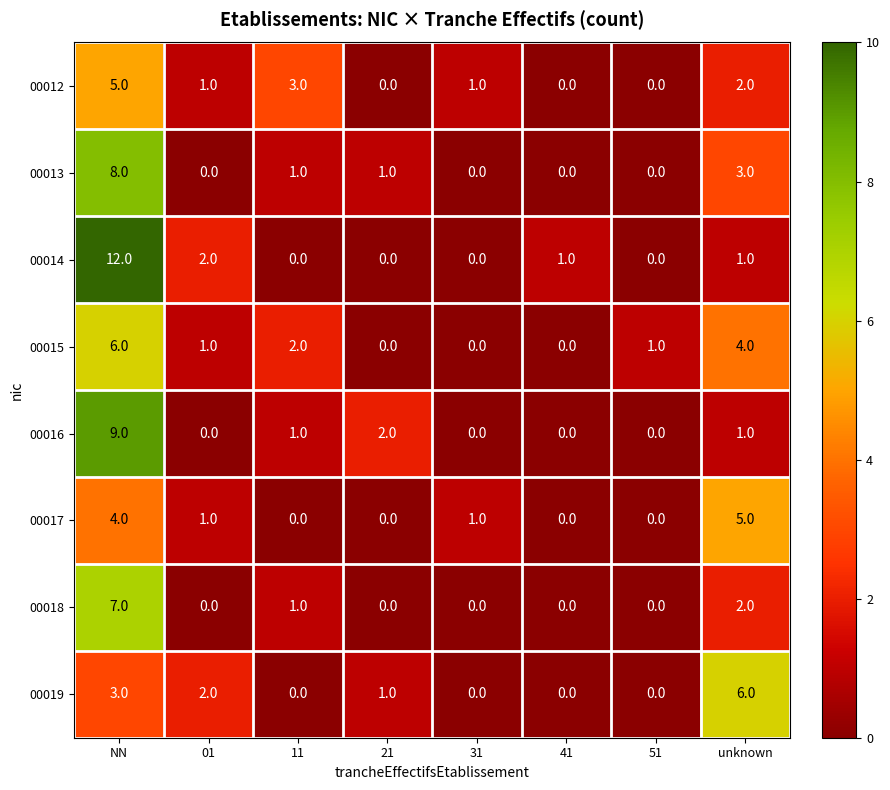

Which series has the largest range (max minus min)?

00014